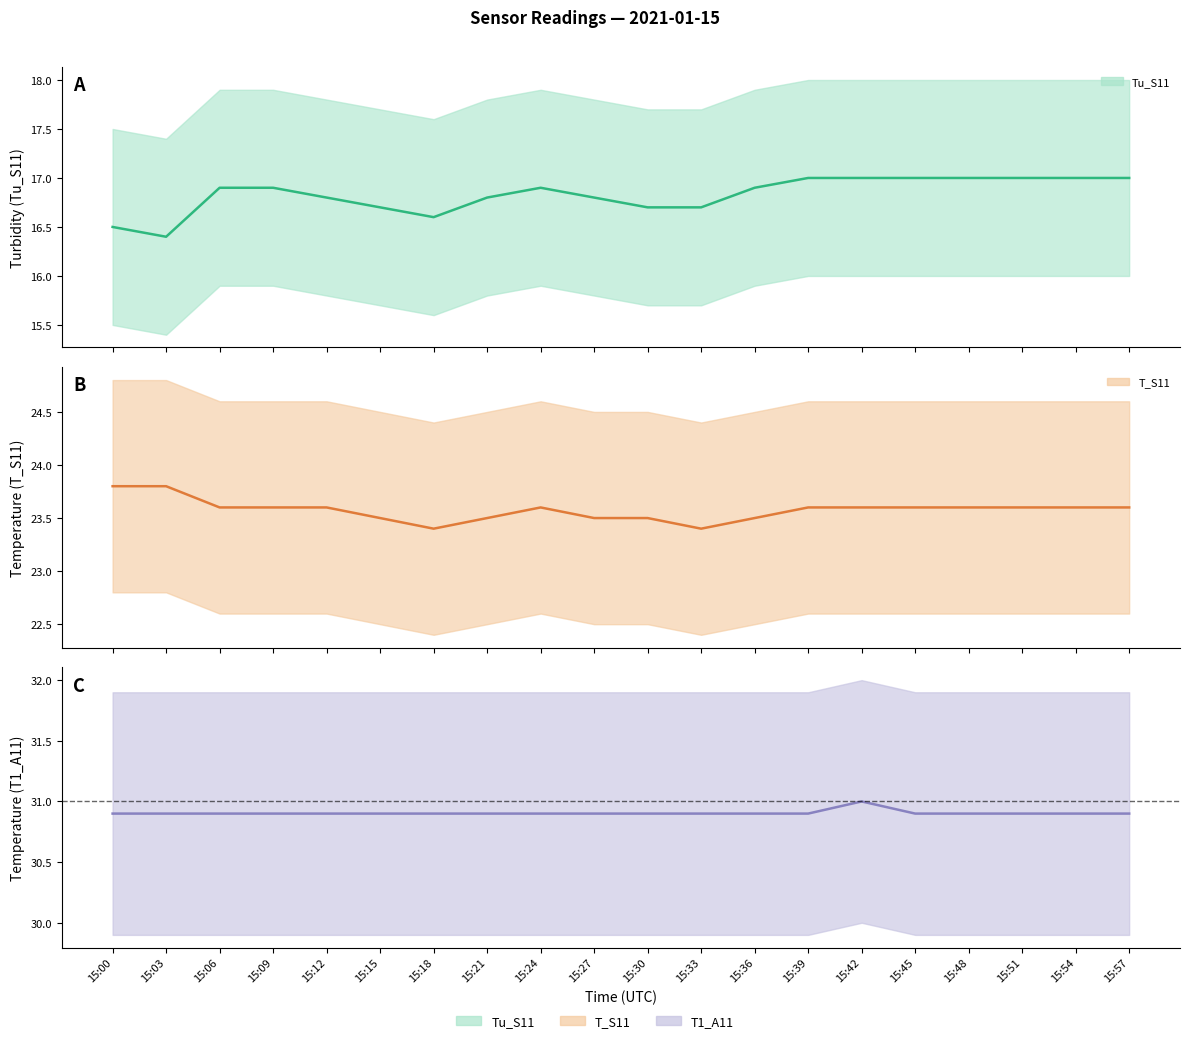

True or false: Tu_S11 (center) and T1_A11 (center) intersect in this chart.

False